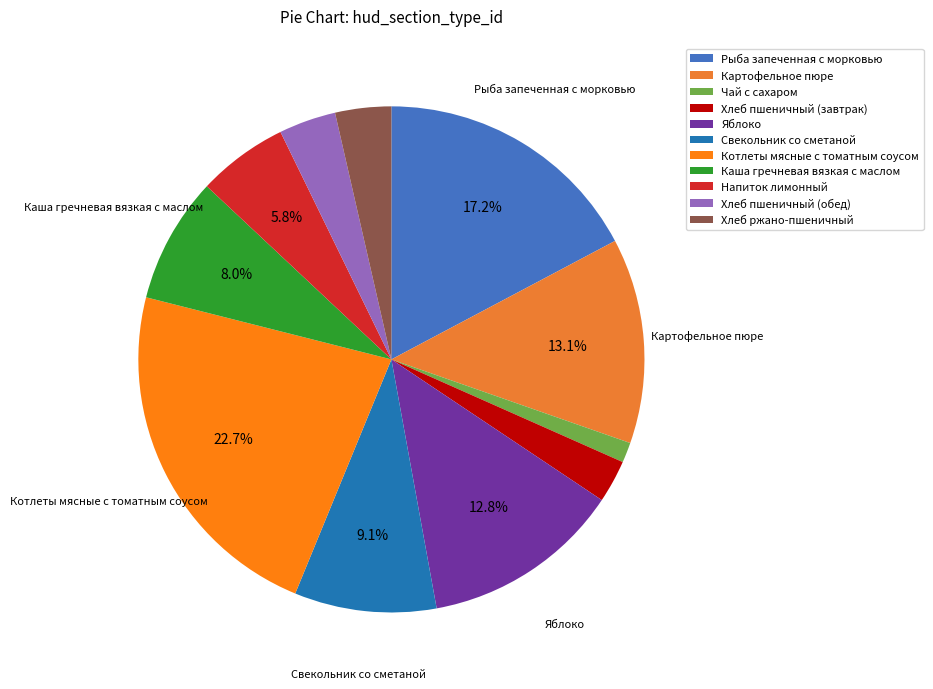

Count the number of slices in the pie.

11